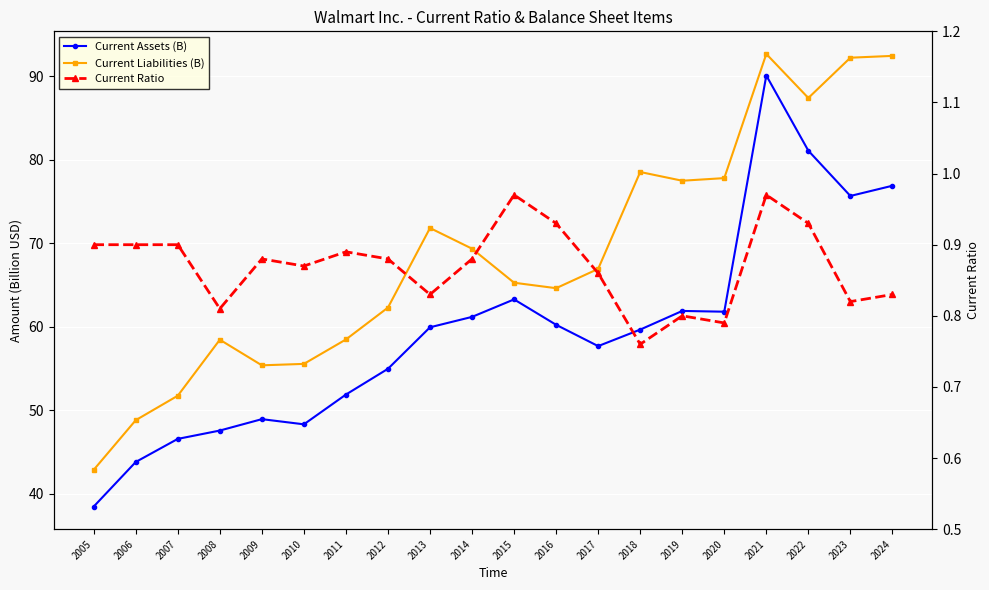

What is the smallest value displayed?

0.8